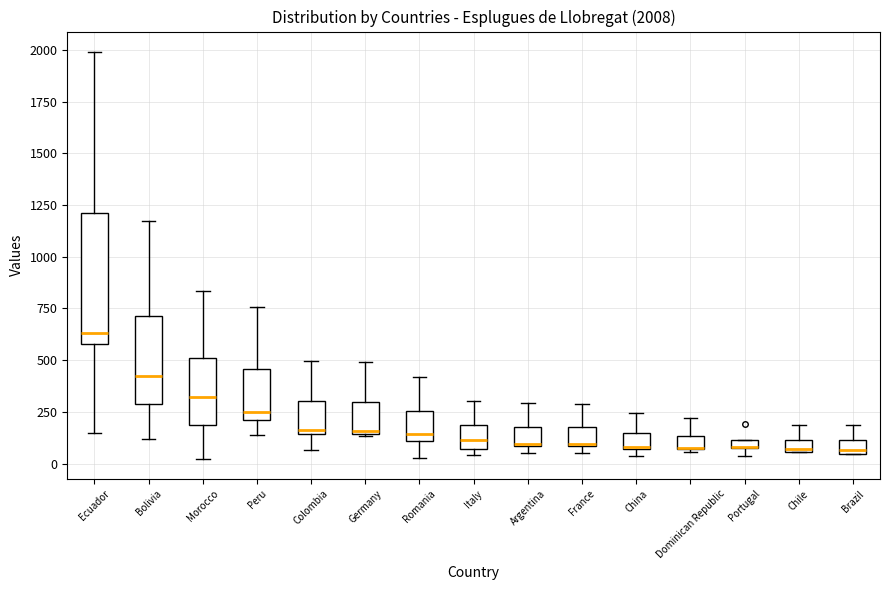

Comparing the boxes themselves (not the whiskers), which one is the tallest?

Ecuador